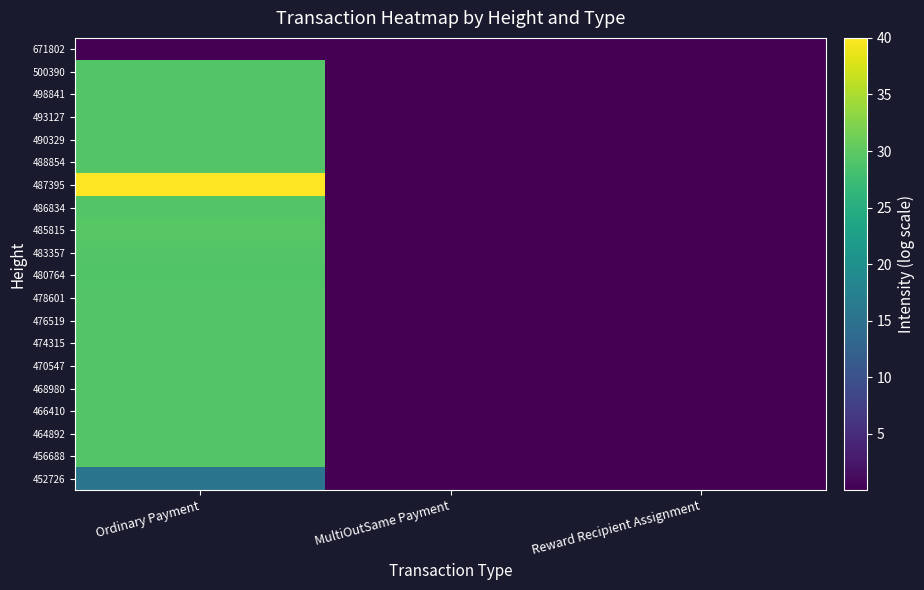

Reading left to right, extract all data points from this chart.

671802: Ordinary Payment=0.0	MultiOutSame Payment=0.0	Reward Recipient Assignment=0.0
500390: Ordinary Payment=29.2	MultiOutSame Payment=0.0	Reward Recipient Assignment=0.0
498841: Ordinary Payment=29.3	MultiOutSame Payment=0.0	Reward Recipient Assignment=0.0
493127: Ordinary Payment=29.3	MultiOutSame Payment=0.0	Reward Recipient Assignment=0.0
490329: Ordinary Payment=29.2	MultiOutSame Payment=0.0	Reward Recipient Assignment=0.0
488854: Ordinary Payment=29.3	MultiOutSame Payment=0.0	Reward Recipient Assignment=0.0
487395: Ordinary Payment=40.0	MultiOutSame Payment=0.0	Reward Recipient Assignment=0.0
486834: Ordinary Payment=29.2	MultiOutSame Payment=0.0	Reward Recipient Assignment=0.0
485815: Ordinary Payment=29.6	MultiOutSame Payment=0.0	Reward Recipient Assignment=0.0
483357: Ordinary Payment=29.3	MultiOutSame Payment=0.0	Reward Recipient Assignment=0.0
480764: Ordinary Payment=29.2	MultiOutSame Payment=0.0	Reward Recipient Assignment=0.0
478601: Ordinary Payment=29.2	MultiOutSame Payment=0.0	Reward Recipient Assignment=0.0
476519: Ordinary Payment=29.2	MultiOutSame Payment=0.0	Reward Recipient Assignment=0.0
474315: Ordinary Payment=29.3	MultiOutSame Payment=0.0	Reward Recipient Assignment=0.0
470547: Ordinary Payment=29.2	MultiOutSame Payment=0.0	Reward Recipient Assignment=0.0
468980: Ordinary Payment=29.2	MultiOutSame Payment=0.0	Reward Recipient Assignment=0.0
466410: Ordinary Payment=29.2	MultiOutSame Payment=0.0	Reward Recipient Assignment=0.0
464892: Ordinary Payment=29.2	MultiOutSame Payment=0.0	Reward Recipient Assignment=0.0
456688: Ordinary Payment=29.2	MultiOutSame Payment=0.0	Reward Recipient Assignment=0.0
452726: Ordinary Payment=15.4	MultiOutSame Payment=0.0	Reward Recipient Assignment=0.0